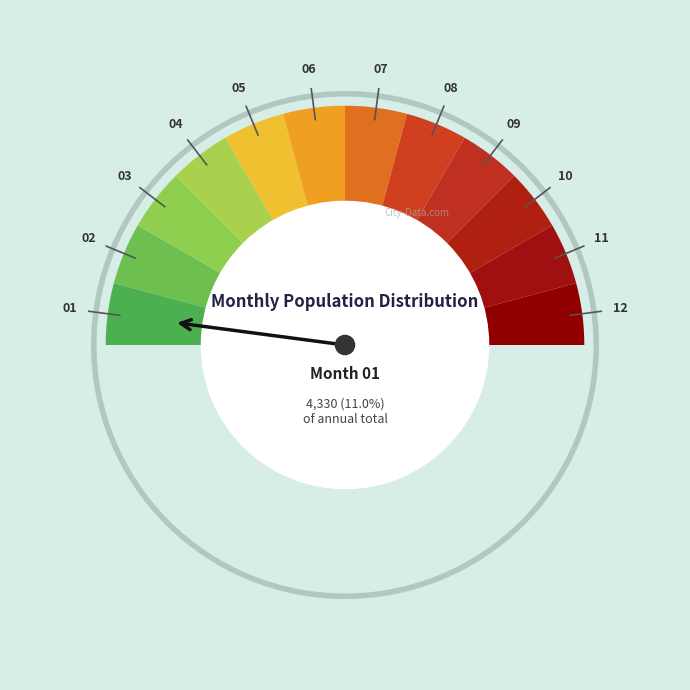

To the nearest percent, what is the difference between the 01 and 08 slice percentages?

3%